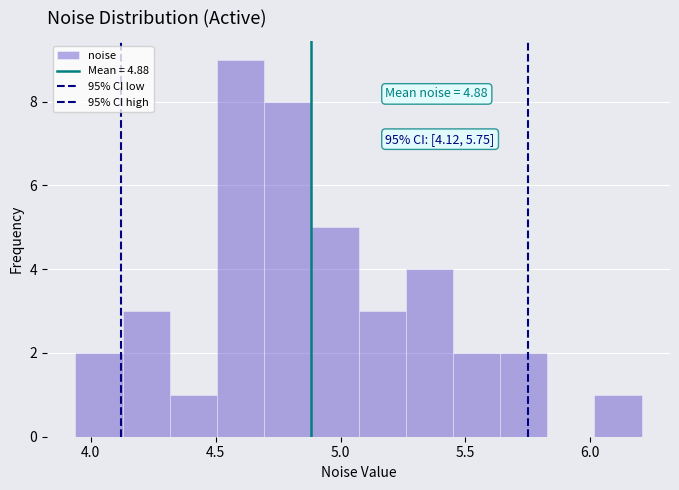

Around what value on the x-axis is the tallest bar? Give the approximate position of its centre, as read against the axis.

4.60